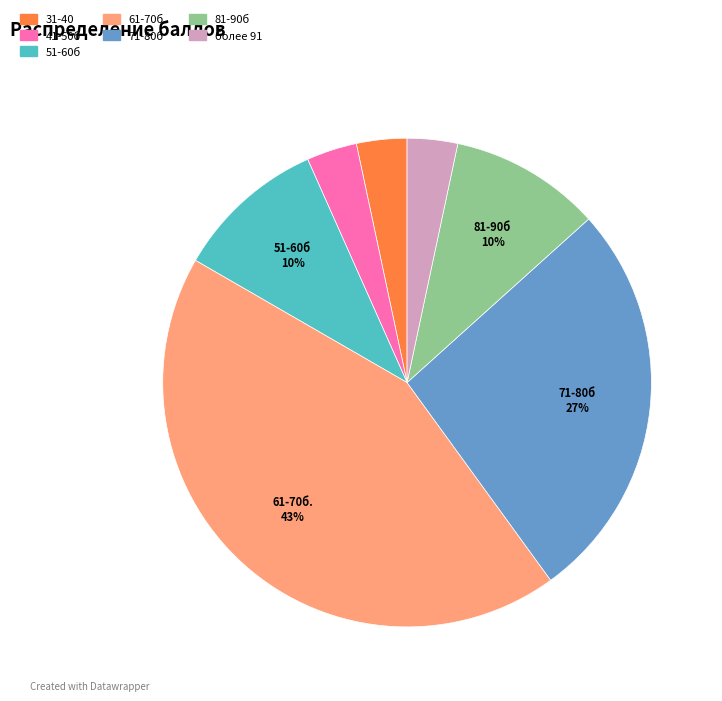

What is the ratio of the value at 41-50б to the value at более 91?

1.0